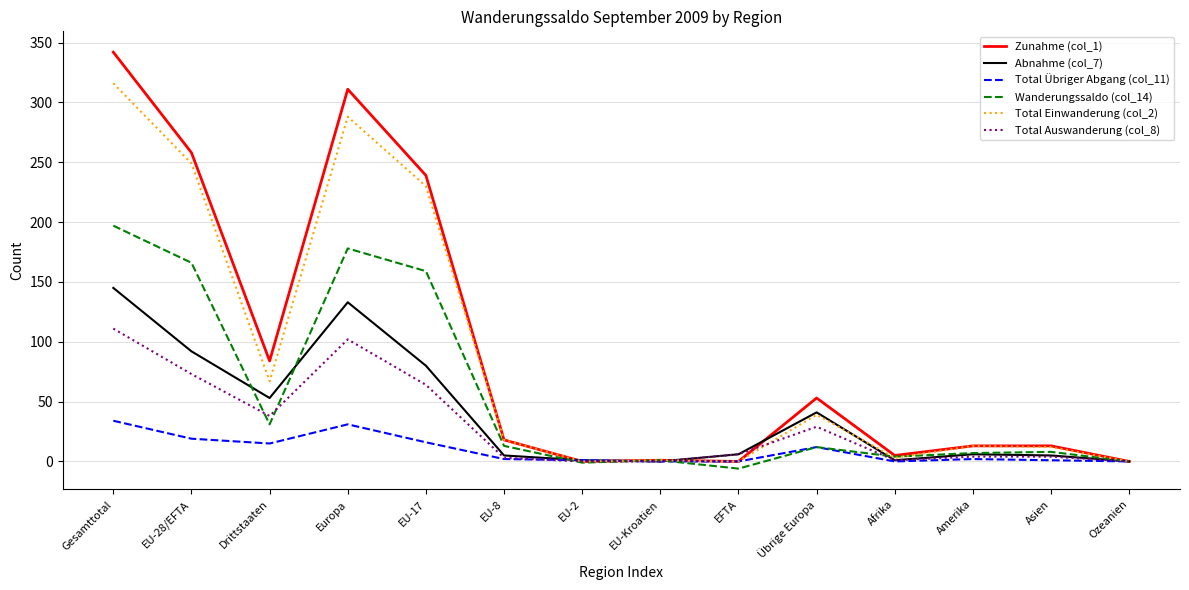

Rank the series by their maximum value, from highest to lowest.

Zunahme (col_1), Total Einwanderung (col_2), Wanderungssaldo (col_14), Abnahme (col_7), Total Auswanderung (col_8), Total Übriger Abgang (col_11)